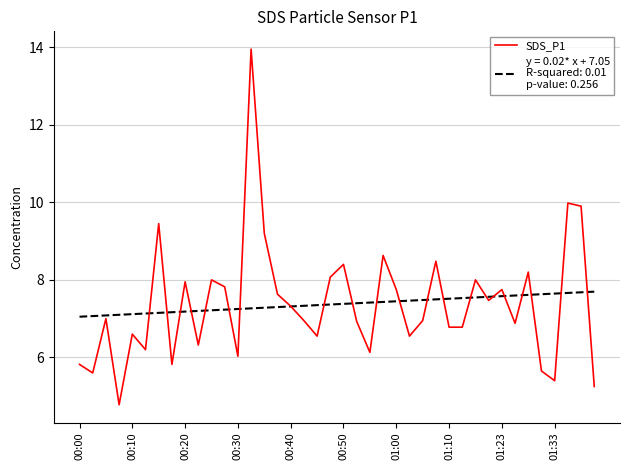

What is the minimum value shown in the chart?

4.8